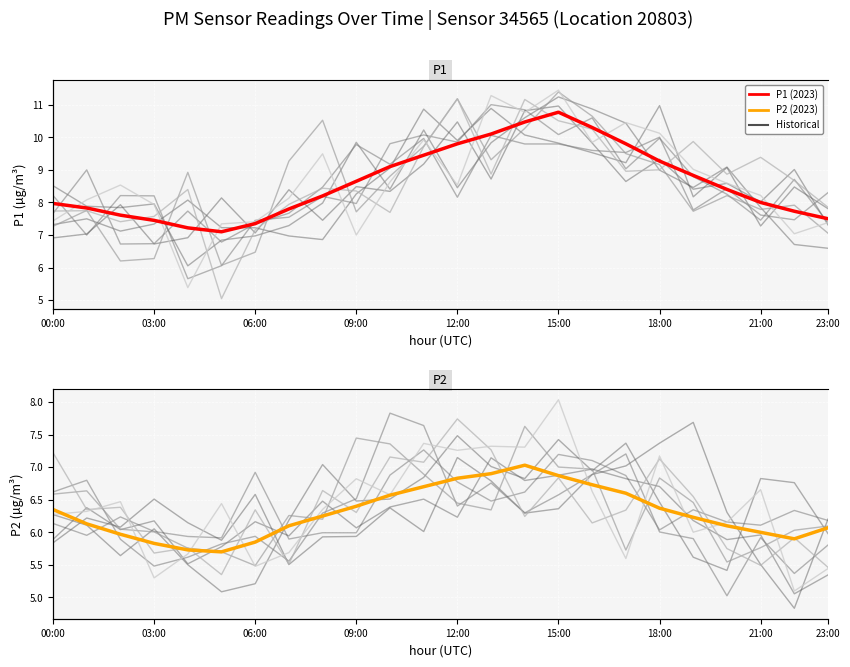

How many data points in P1 are above 8?

13